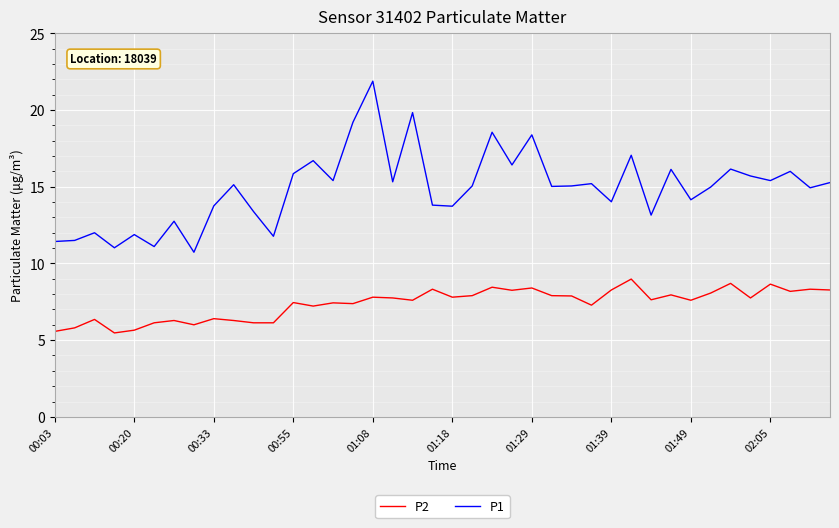

True or false: P2 and P1 intersect in this chart.

False